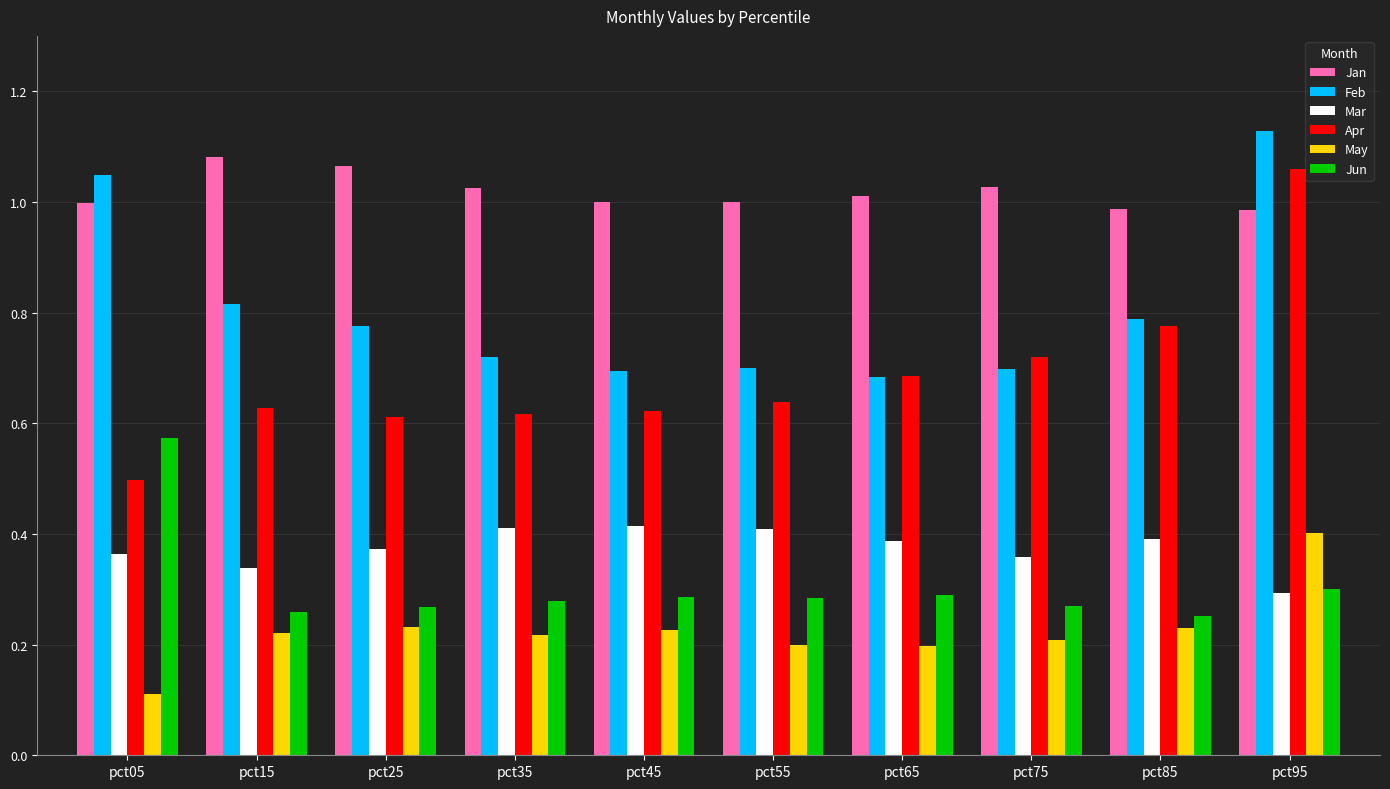

Count the Mar values in the range 0 to 1.

10